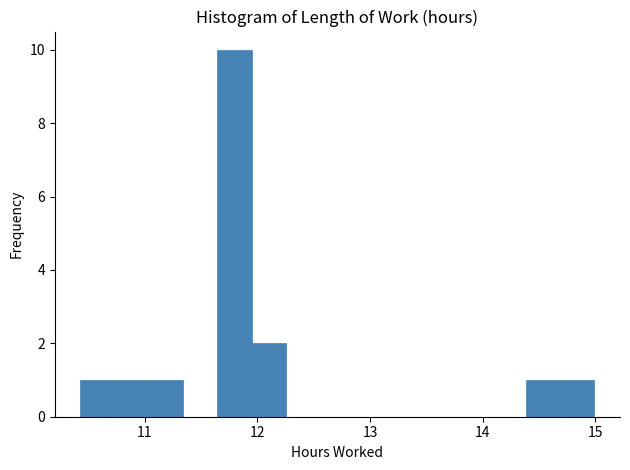

Around what value on the x-axis is the tallest bar? Give the approximate position of its centre, as read against the axis.

11.8